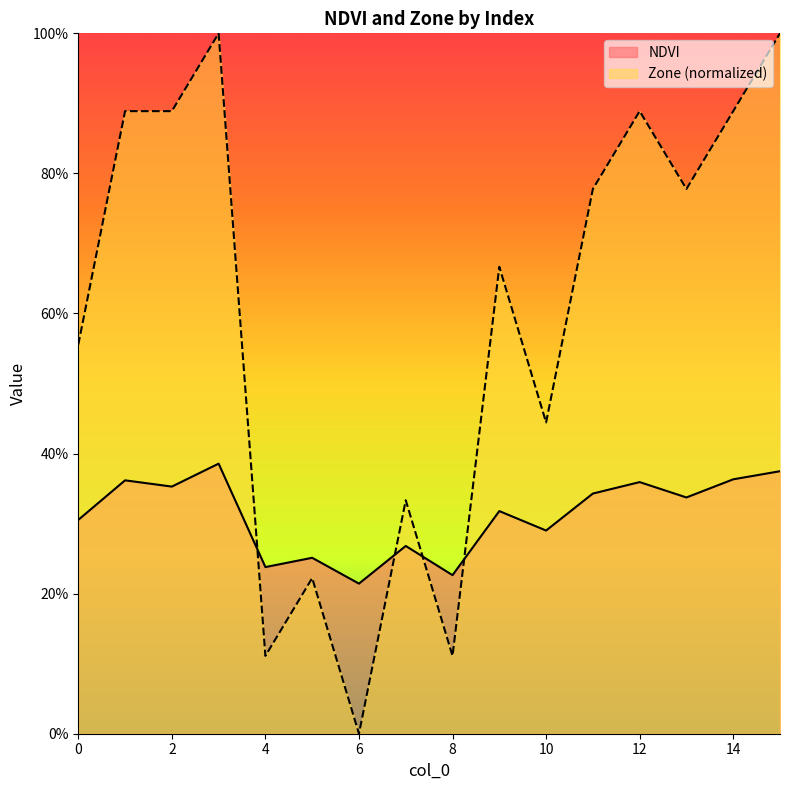

Between 5 and 13, which is larger?

13